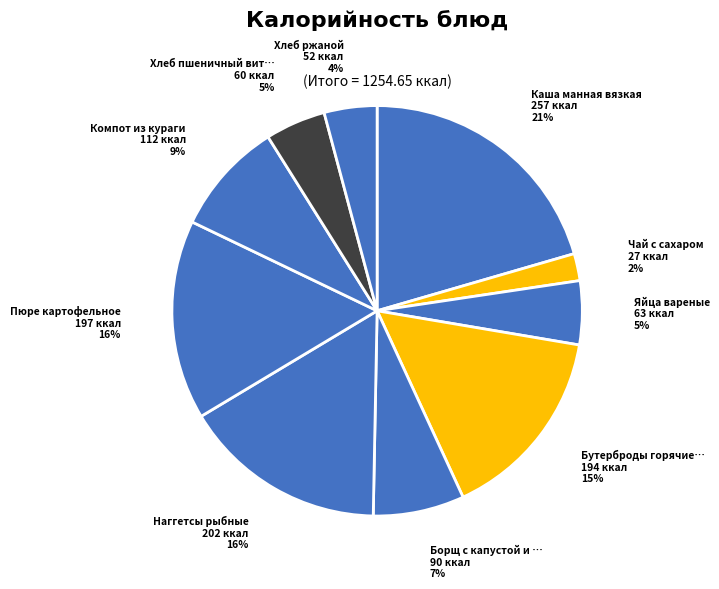

How many slices are in this pie chart?

10